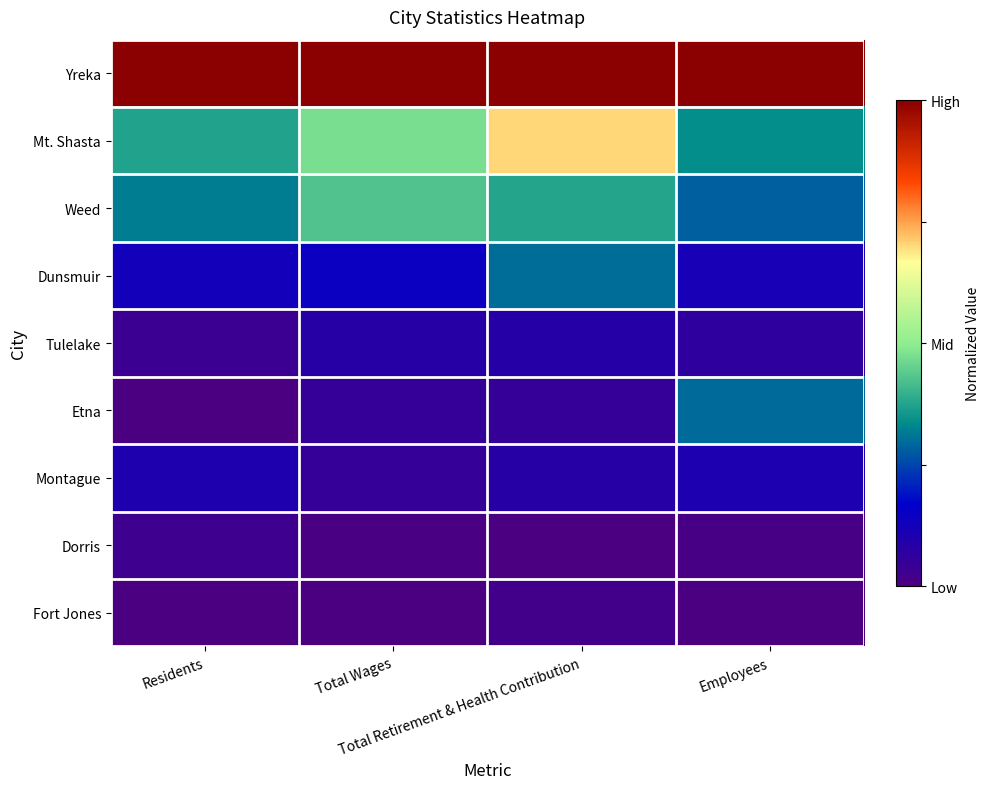

Reading right to left, list all the values displayed in this chart.

Yreka: Employees=1.0	Total Retirement & Health Contribution=1.0	Total Wages=1.0	Residents=1.0
Mt. Shasta: Employees=0.3	Total Retirement & Health Contribution=0.7	Total Wages=0.5	Residents=0.4
Weed: Employees=0.3	Total Retirement & Health Contribution=0.4	Total Wages=0.4	Residents=0.3
Dunsmuir: Employees=0.1	Total Retirement & Health Contribution=0.3	Total Wages=0.1	Residents=0.1
Tulelake: Employees=0.1	Total Retirement & Health Contribution=0.1	Total Wages=0.1	Residents=0.0
Etna: Employees=0.3	Total Retirement & Health Contribution=0.0	Total Wages=0.0	Residents=0.0
Montague: Employees=0.1	Total Retirement & Health Contribution=0.1	Total Wages=0.0	Residents=0.1
Dorris: Employees=0.0	Total Retirement & Health Contribution=0.0	Total Wages=0.0	Residents=0.0
Fort Jones: Employees=0.0	Total Retirement & Health Contribution=0.0	Total Wages=0.0	Residents=0.0